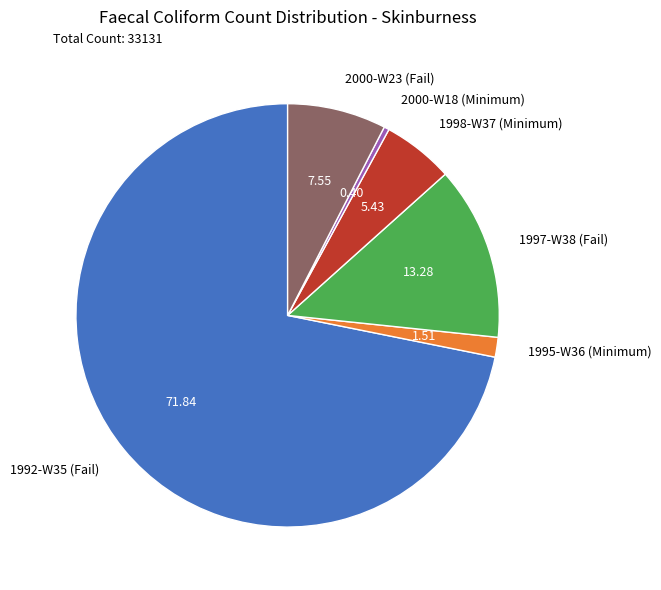

What is the majority slice?

1992-W35 (Fail)